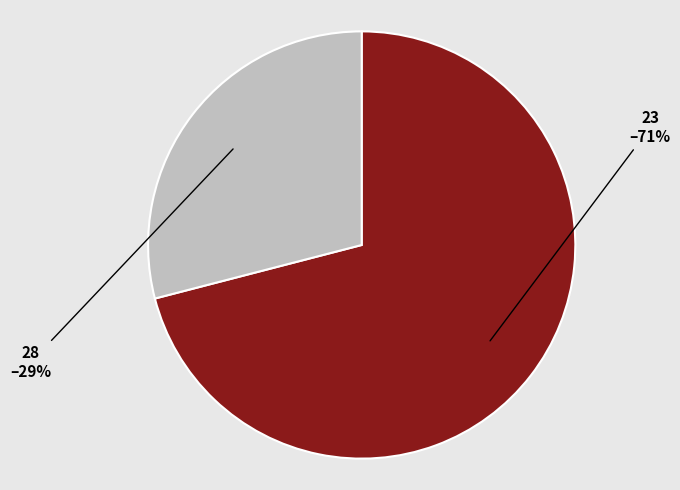

To the nearest percent, what is the average slice percentage?

50%